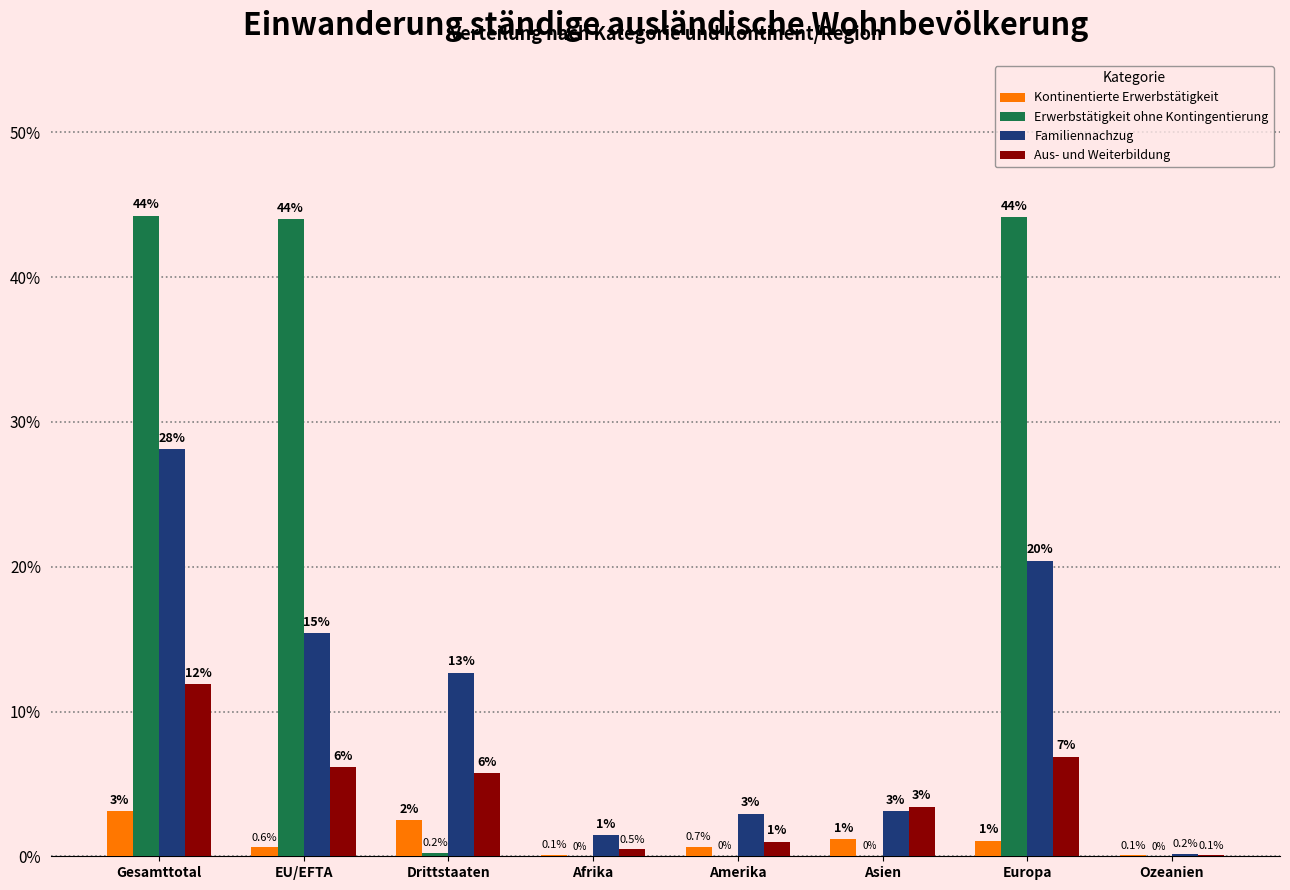

True or false: Erwerbstätigkeit ohne Kontingentierung has a value of 0.0 at Amerika.

True